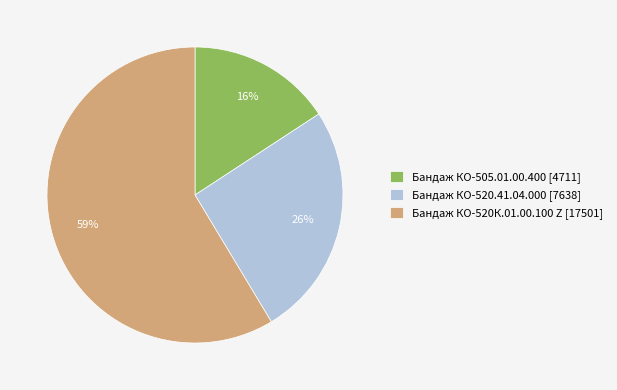

Is there any slice that represents more than half of the pie?

Yes